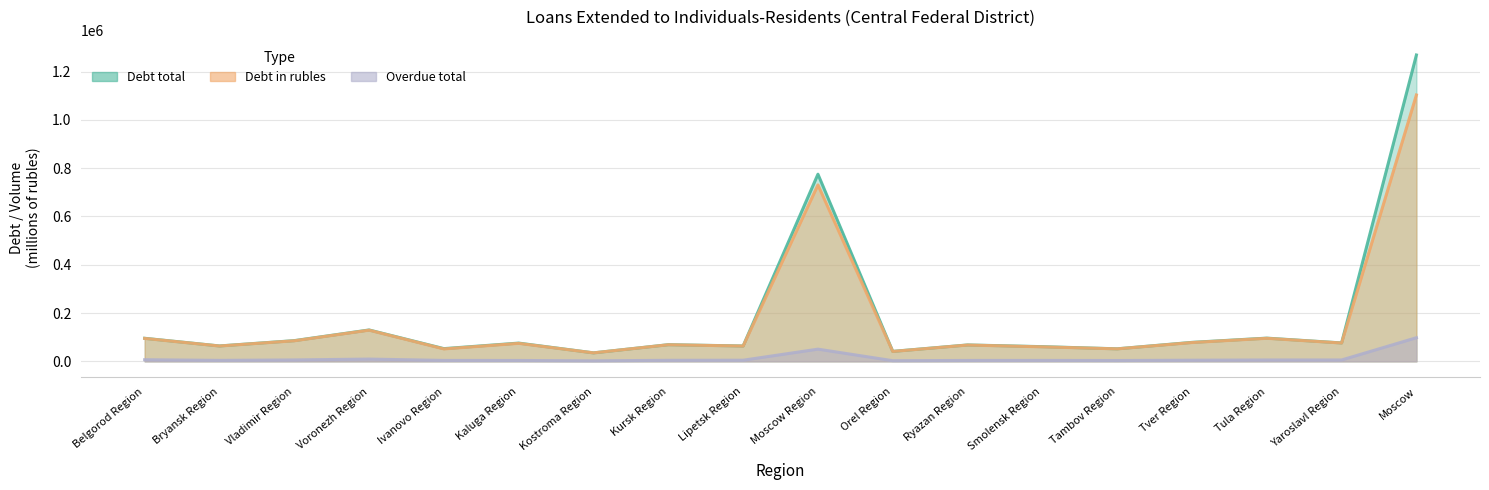

At which label does Debt total reach its peak?

Moscow